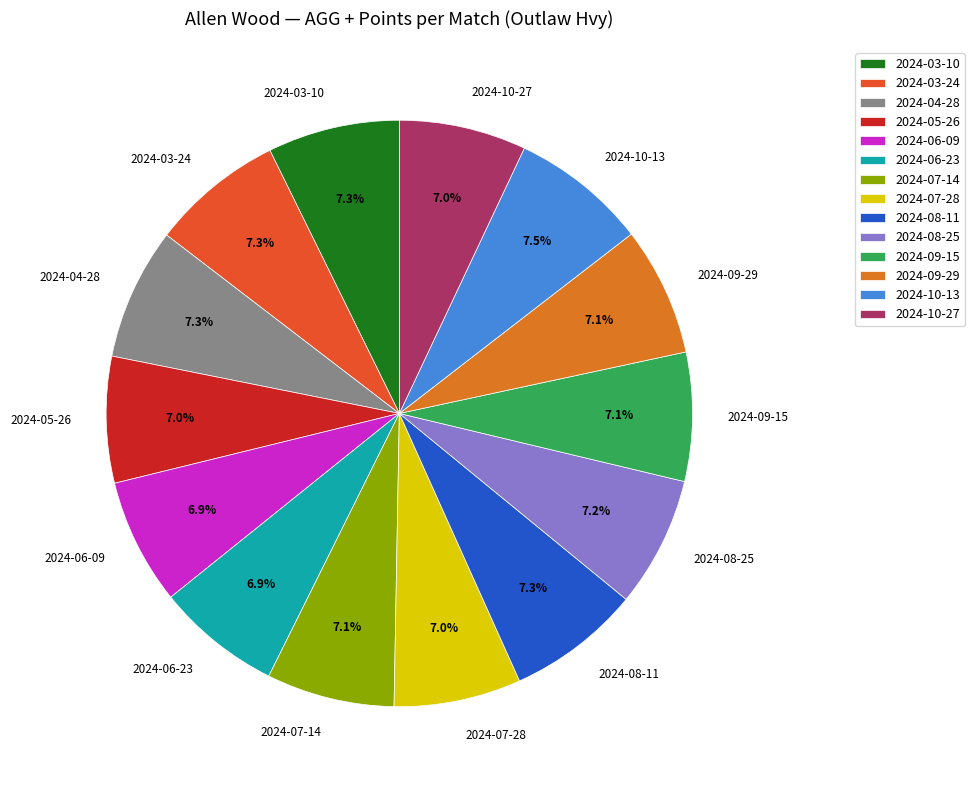

Does 2024-07-14 account for over 50% of the chart?

No